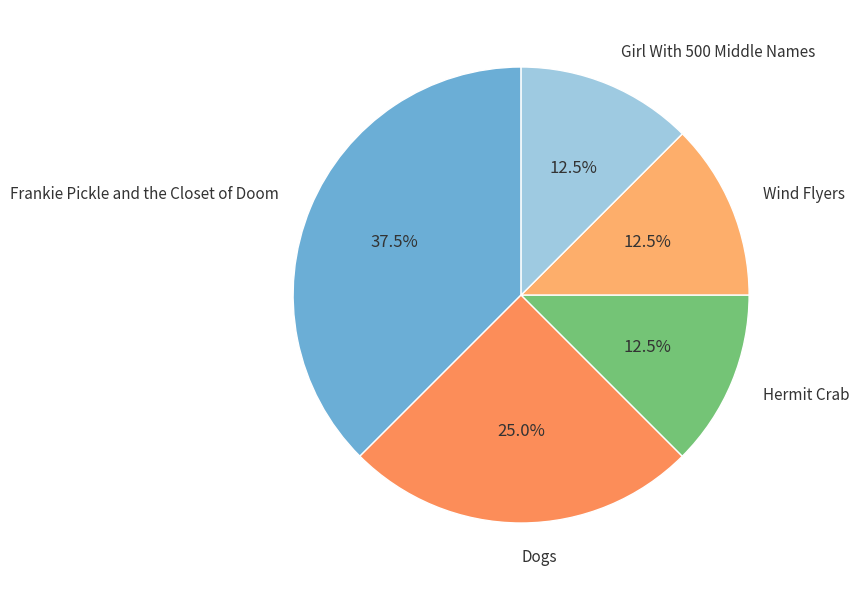

How many segments does this pie chart have?

5